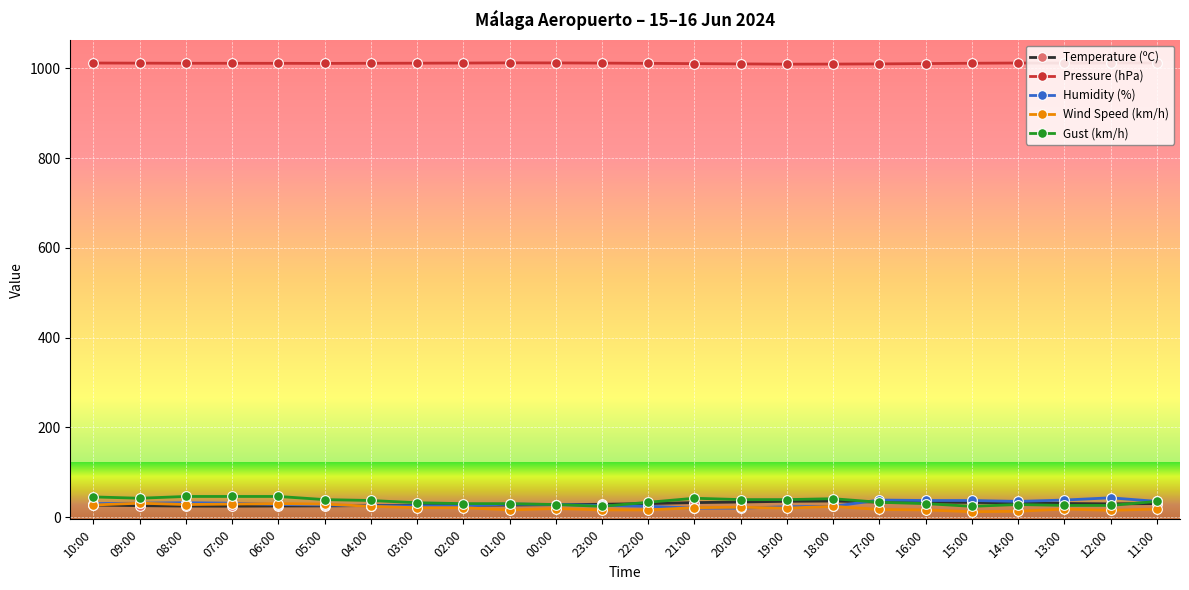

True or false: Pressure (hPa) and Humidity (%) cross at least once.

False